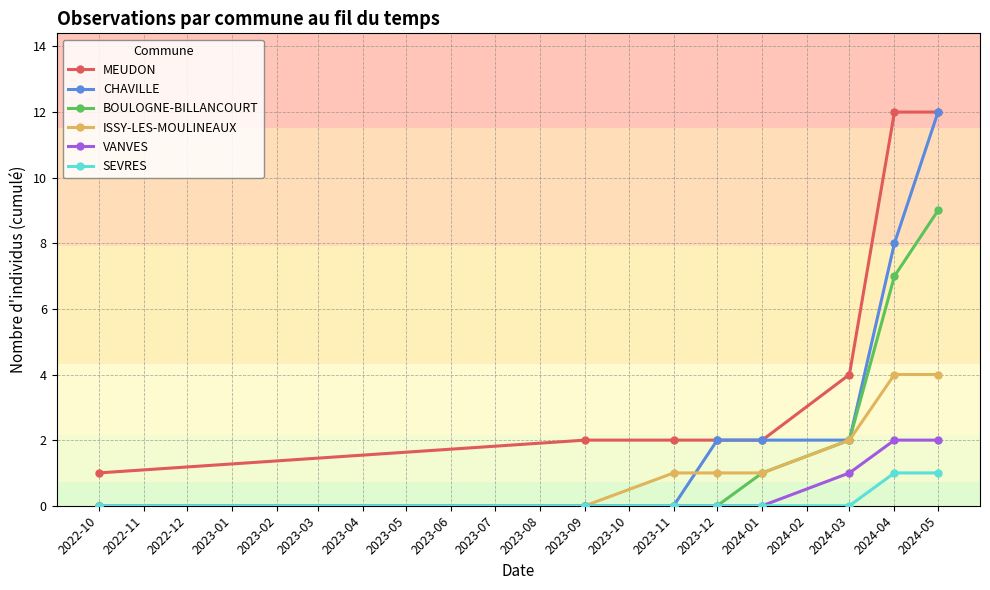

Reading left to right, what are all the values shown in this chart?

MEUDON: 1	2	2	2	2	4	12	12
CHAVILLE: 0	0	0	2	2	2	8	12
BOULOGNE-BILLANCOURT: 0	0	0	0	1	2	7	9
ISSY-LES-MOULINEAUX: 0	0	1	1	1	2	4	4
VANVES: 0	0	0	0	0	1	2	2
SEVRES: 0	0	0	0	0	0	1	1